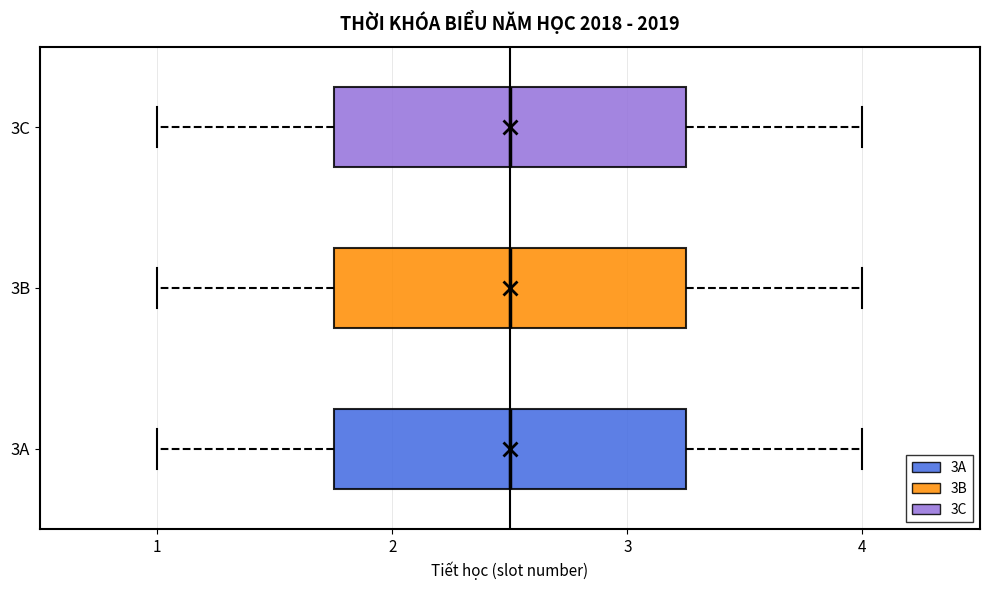

Where is the right edge of the box for 3C on the x-axis? The values are not printed on the chart, so give them approximately, as read against the axis.

3.3